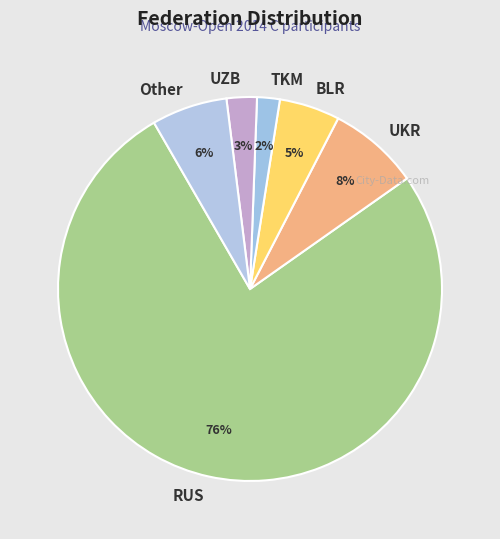

Is there a majority slice in this chart?

Yes